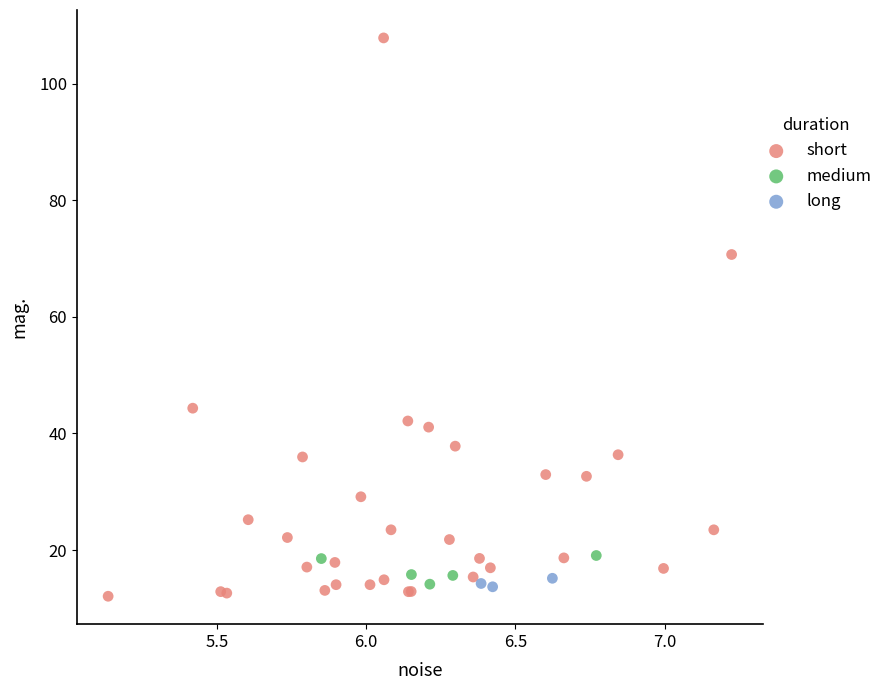

Which series reaches the minimum Y coordinate?

short